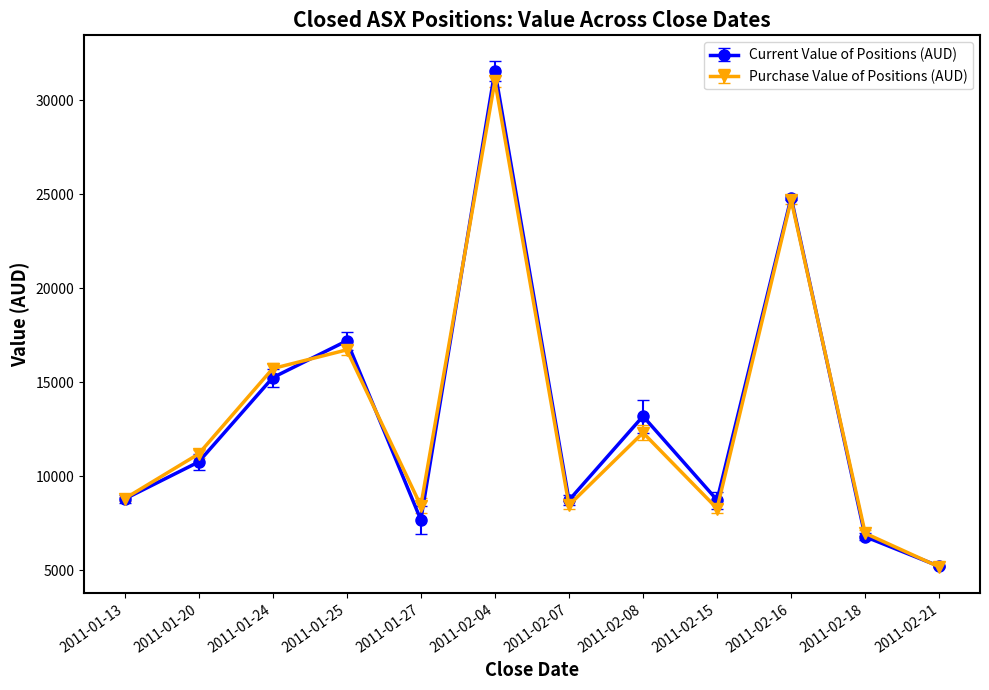

At which category is the sum across all series the highest?

2011-02-04